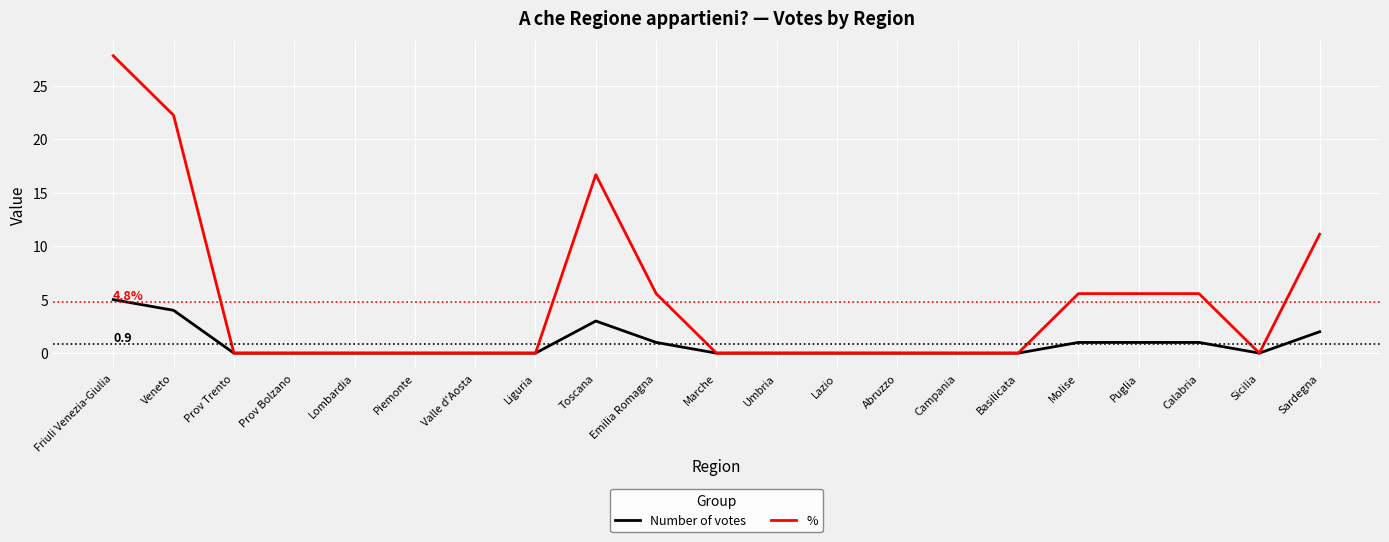

What is the highest value of the % series?

27.8